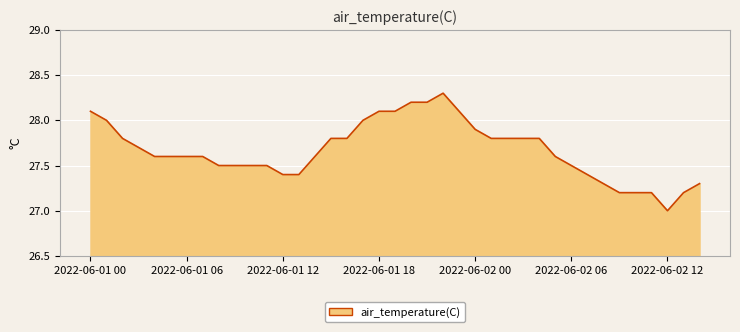

What is the difference between the maximum and minimum values?

1.3